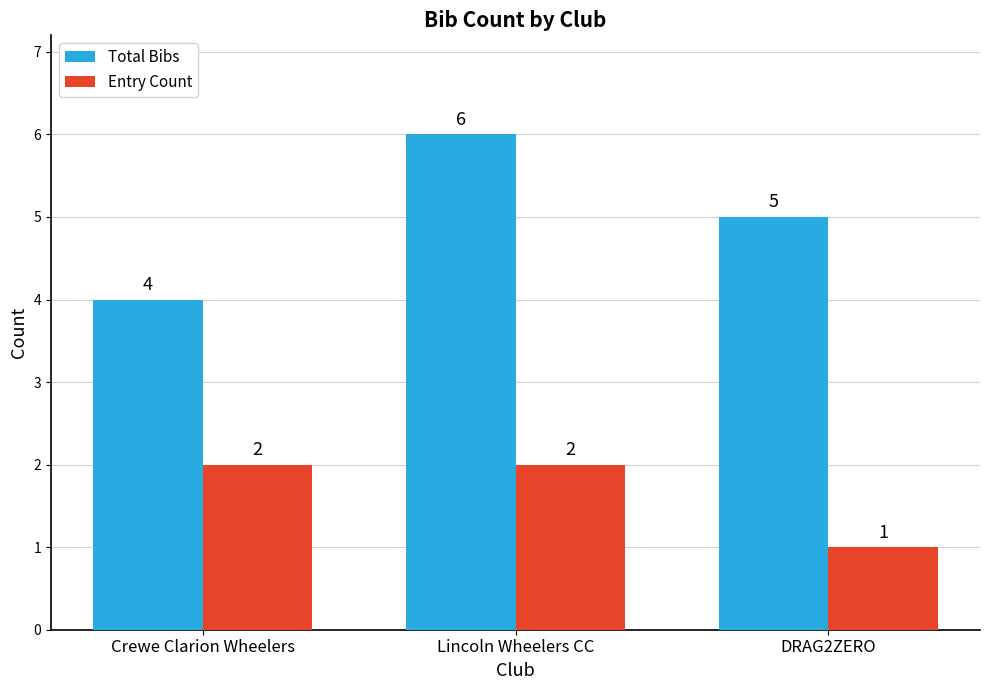

At which category is the sum across all series the highest?

Lincoln Wheelers CC